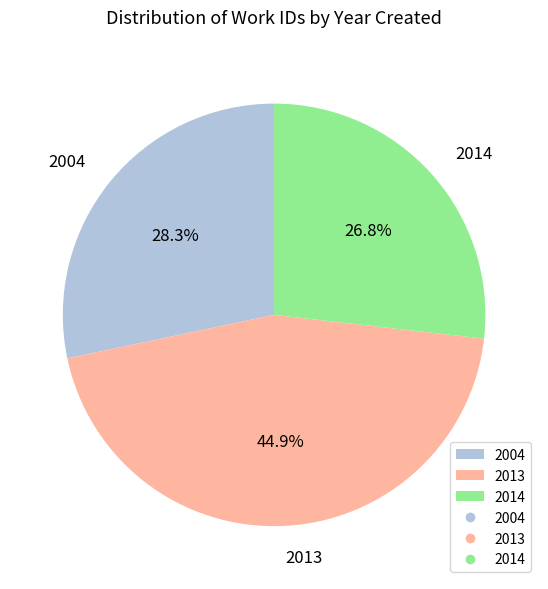

Does any single category account for the majority?

No